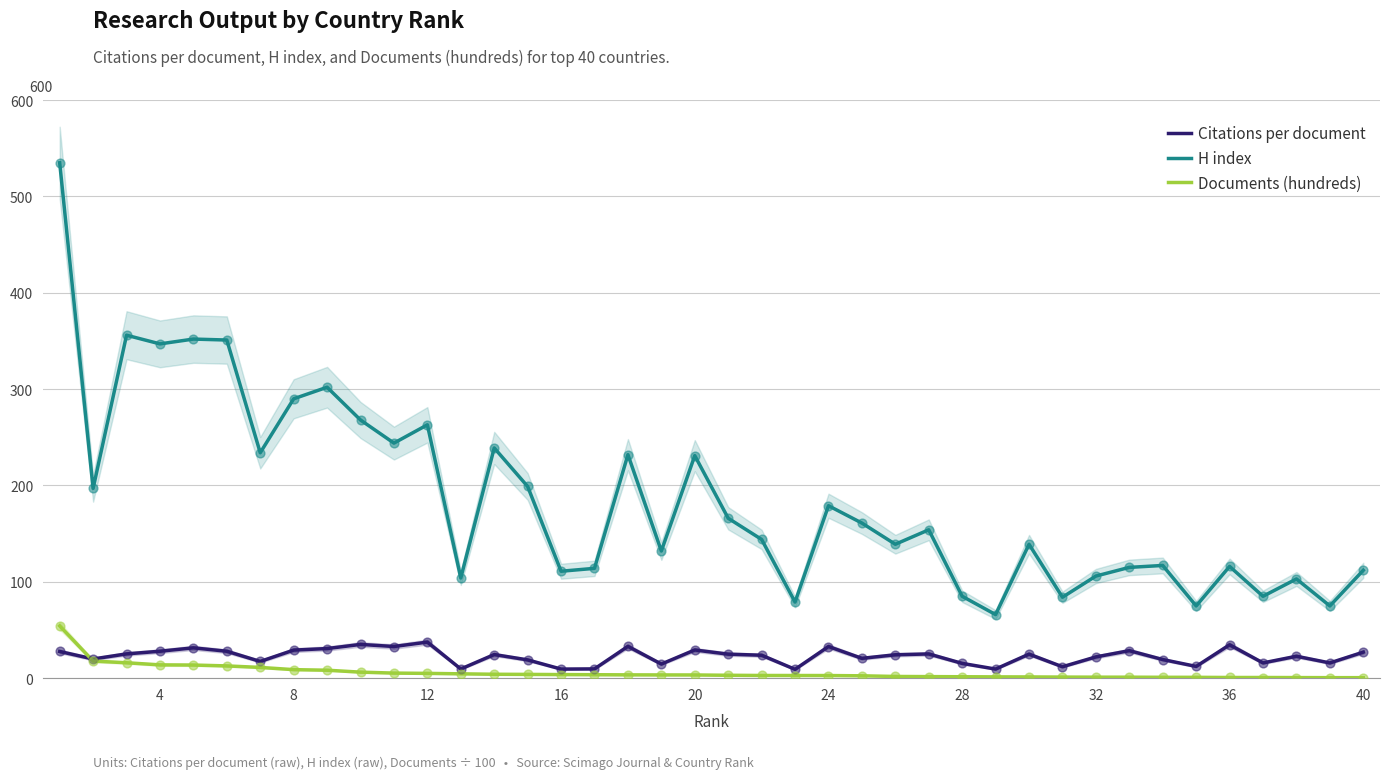

At how many categories does at least one series exceed 170?

17